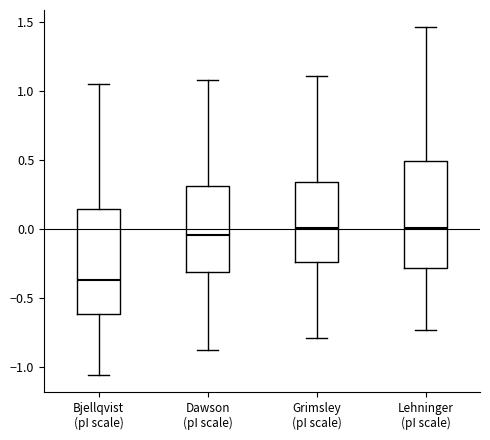

Where does the upper whisker of the box for Grimsley (pI scale) end on the y-axis? The values are not printed on the chart, so give them approximately, as read against the axis.

1.10